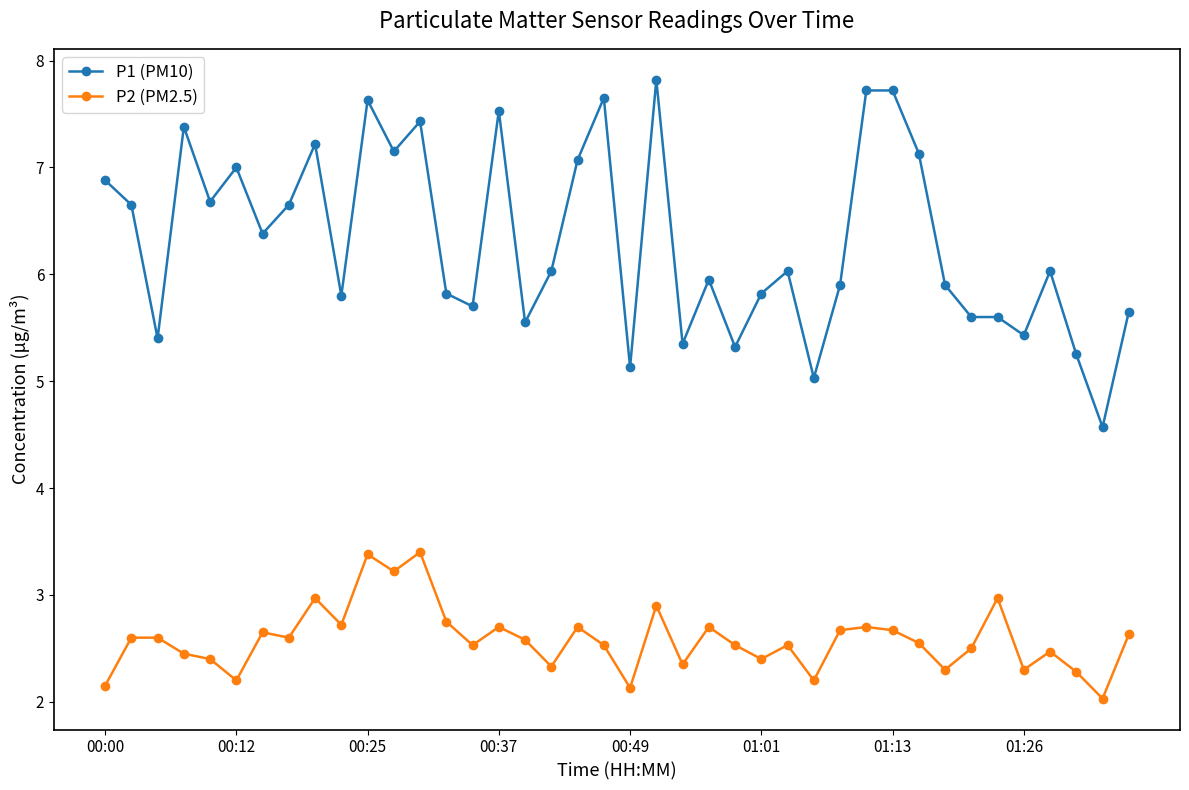

List the series in order of their peak value, highest first.

P1 (PM10), P2 (PM2.5)